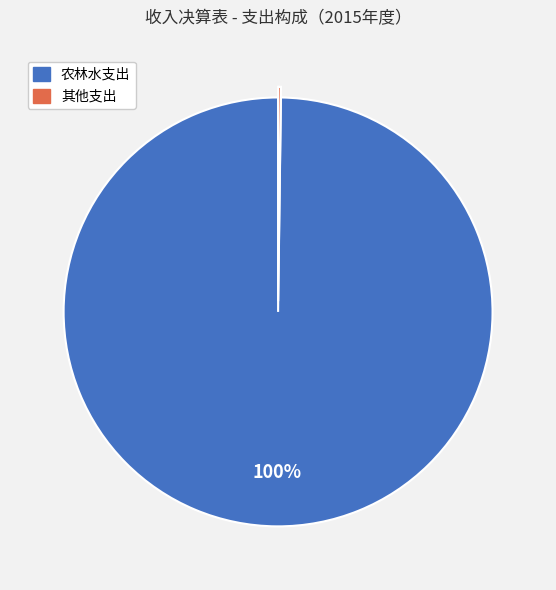

Which slice is the largest?

农林水支出